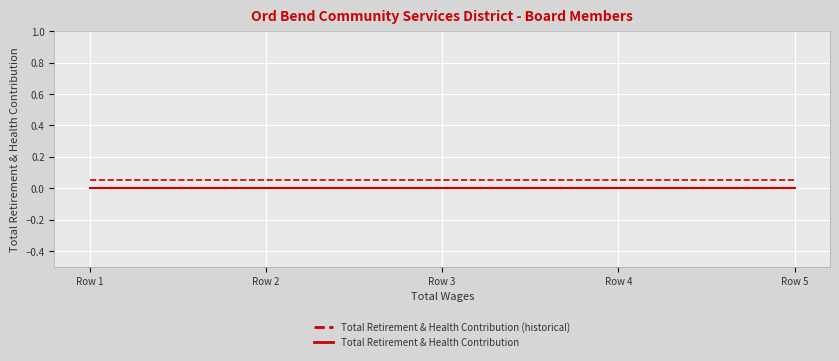

Is the value of Total Retirement & Health Contribution at Row 4 greater than the value of Total Retirement & Health Contribution (historical) at Row 1?

No